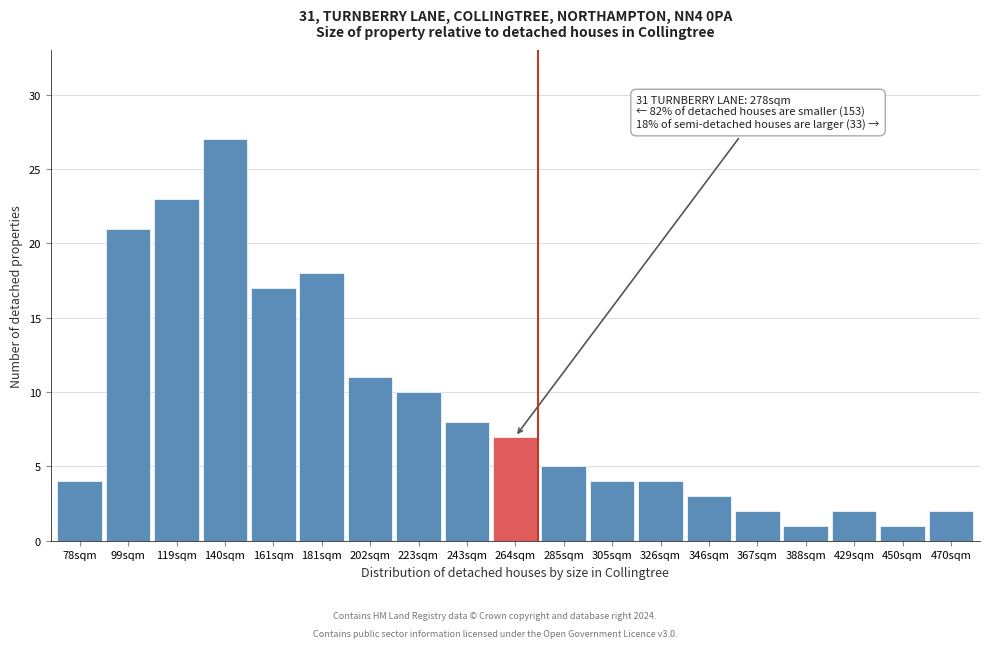

Reading left to right, what are all the values shown in this chart?

4	21	23	27	17	18	11	10	8	7	5	4	4	3	2	1	2	1	2